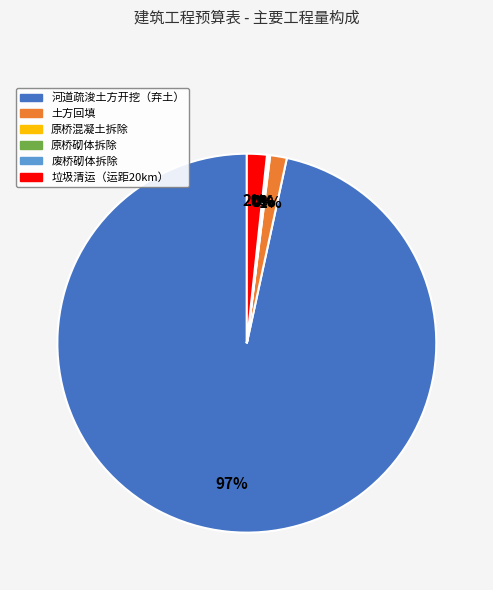

What is the largest slice in the pie chart?

河道疏浚土方开挖（弃土）